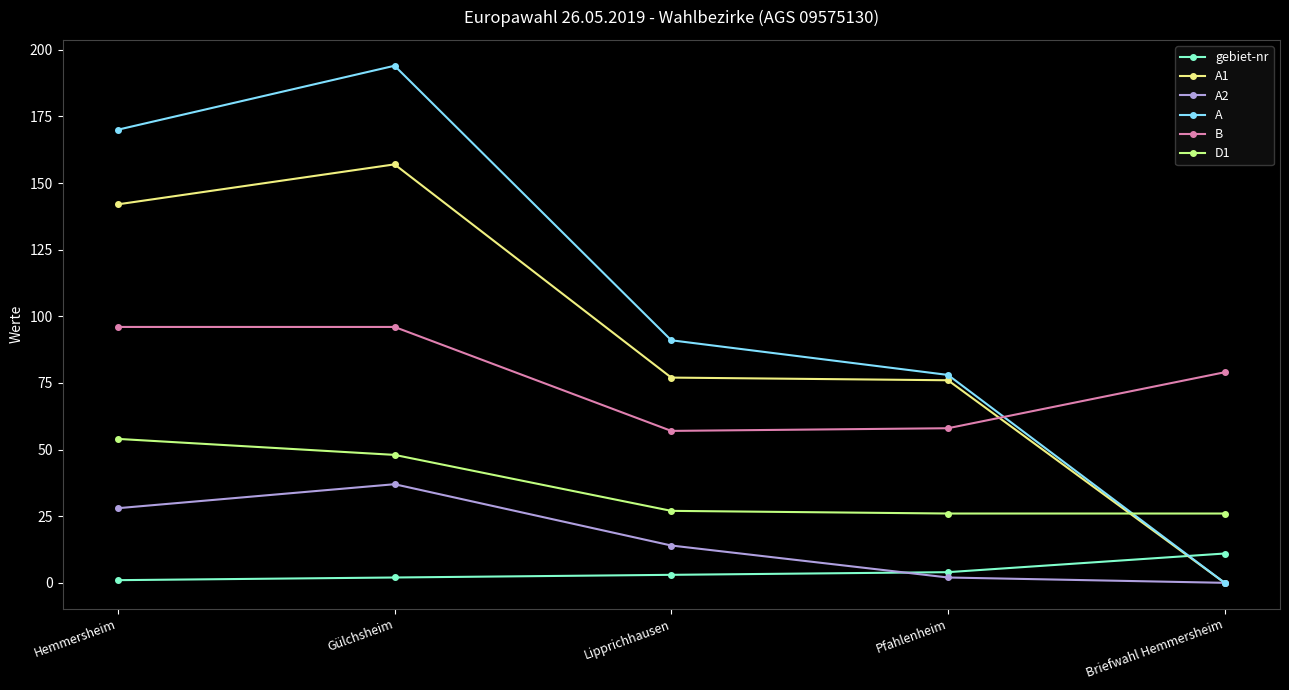

What is the spread (max minus min) of values at Lipprichhausen?

88